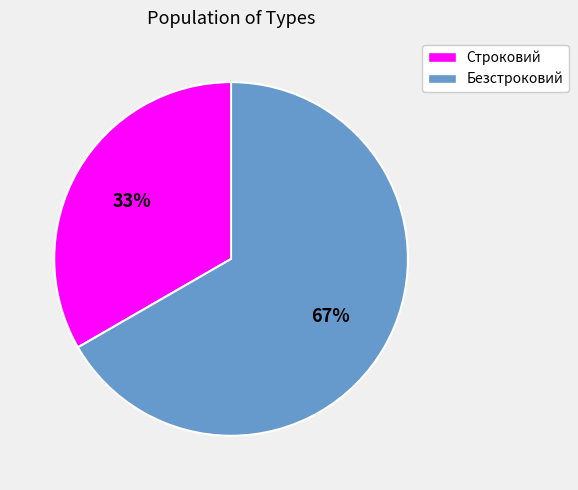

Count the number of slices in the pie.

2